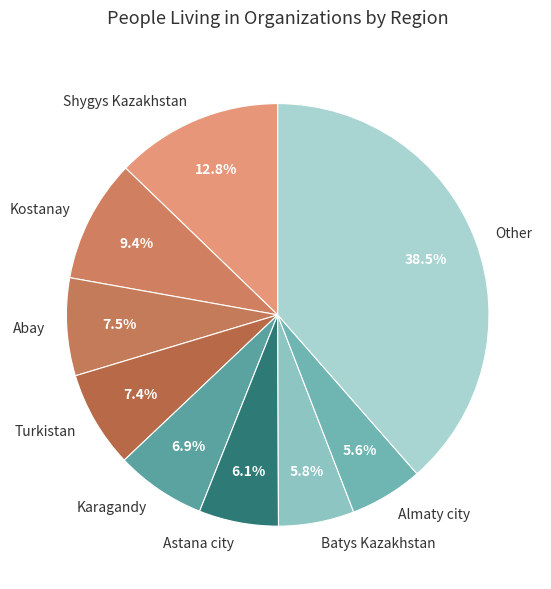

Which has a higher value, Kostanay or Batys Kazakhstan?

Kostanay